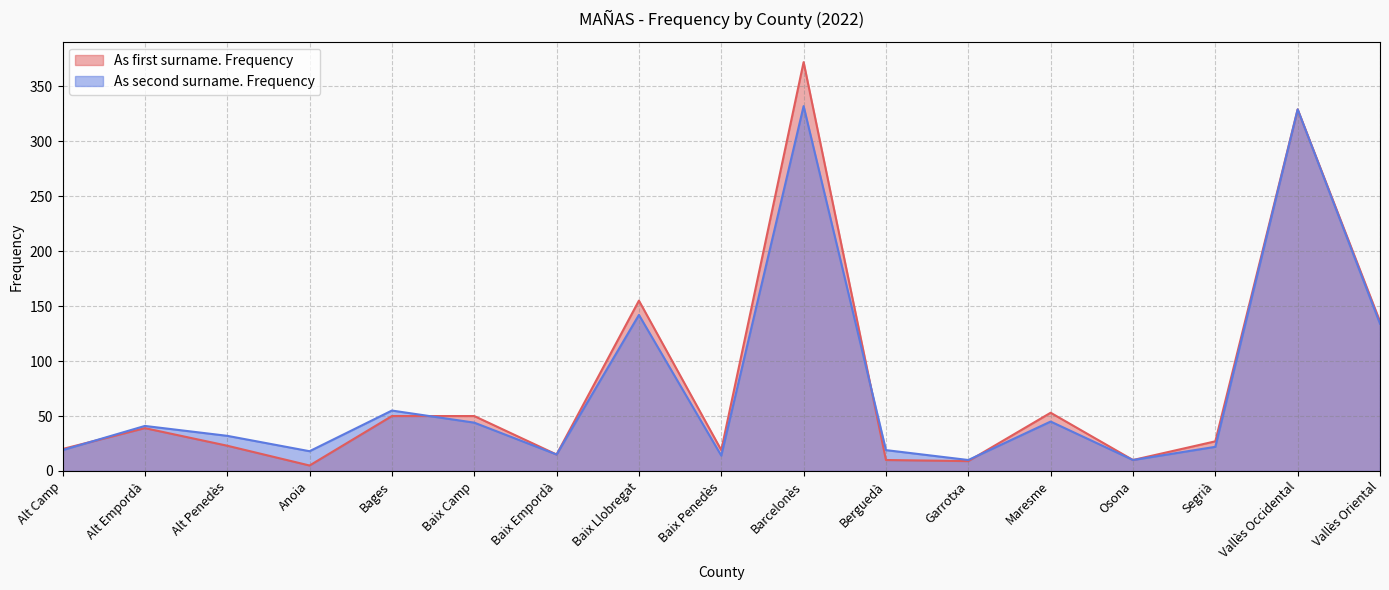

At which label is As second surname. Frequency closest to 171?

Baix Llobregat